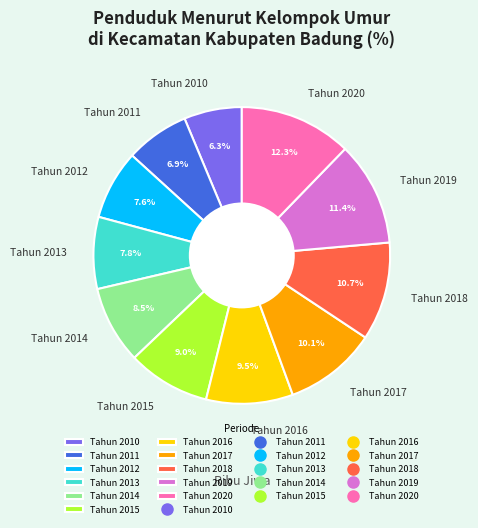

Which category has the smallest portion of the pie?

Tahun 2010